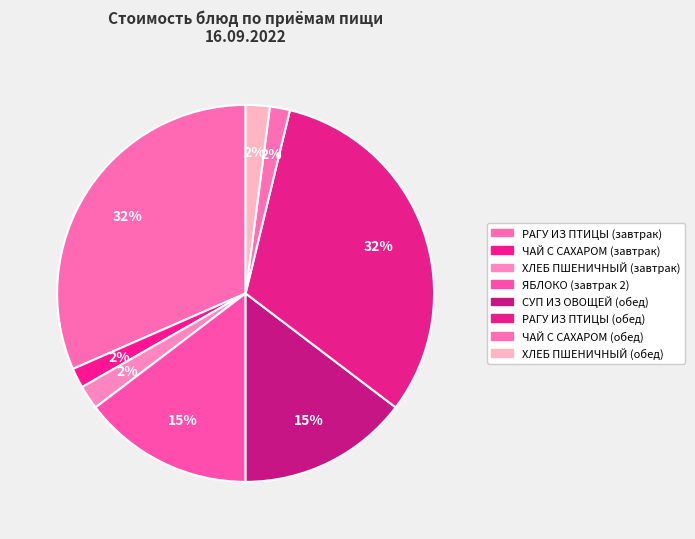

What is the smallest slice in the pie chart?

ЧАЙ С САХАРОМ (завтрак)